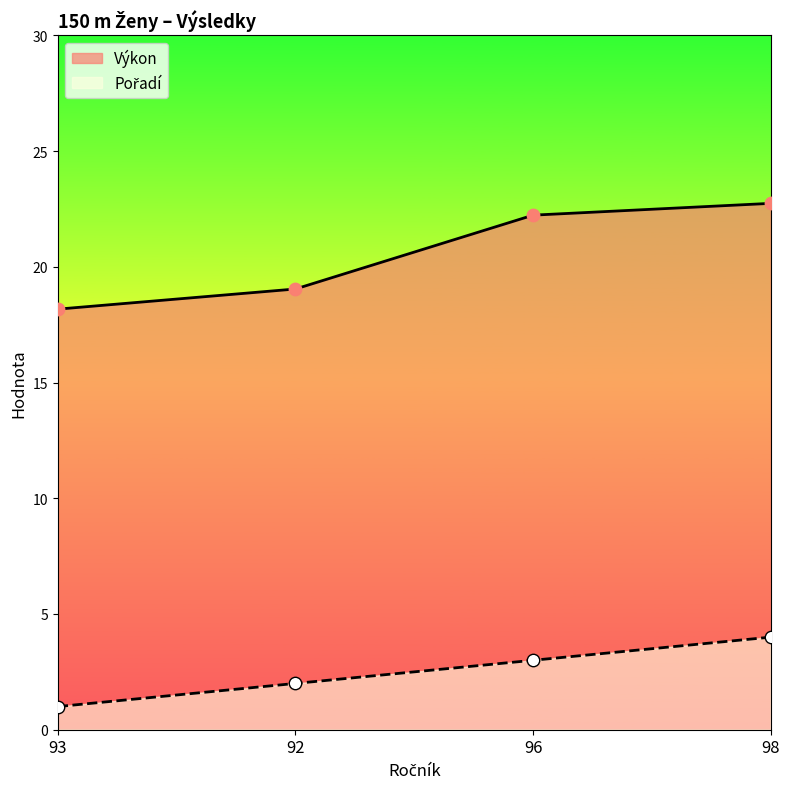

Is the value of Výkon at 93 greater than the value of Pořadí at 93?

Yes